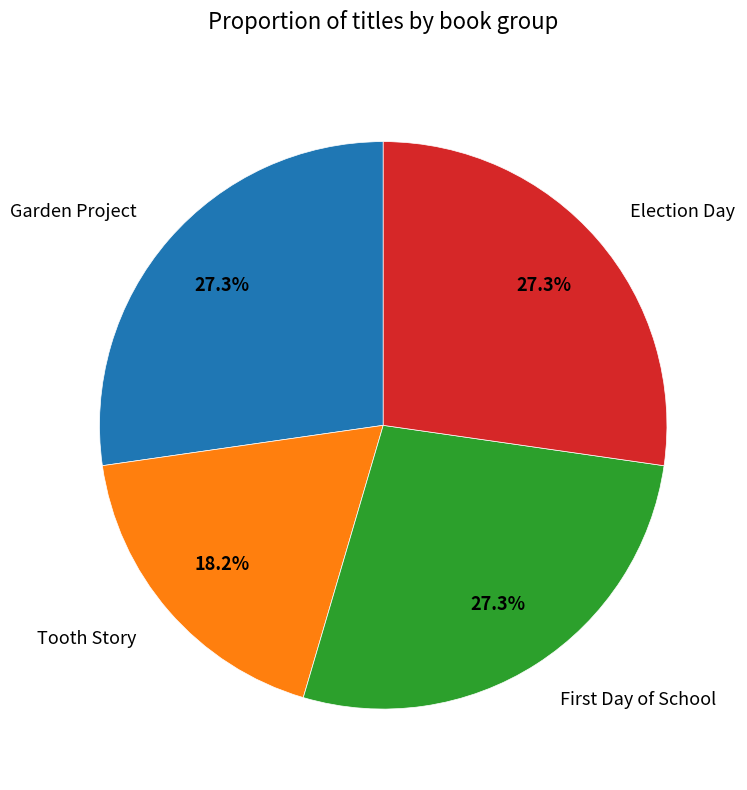

True or false: Tooth Story accounts for 18% of the total.

True